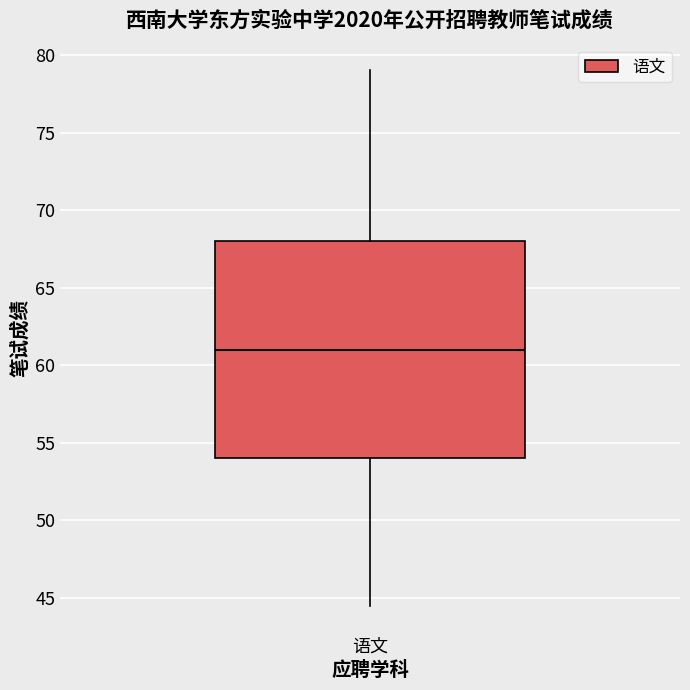

Where is the upper edge of the box for 语文 on the y-axis? The values are not printed on the chart, so give them approximately, as read against the axis.

68.0